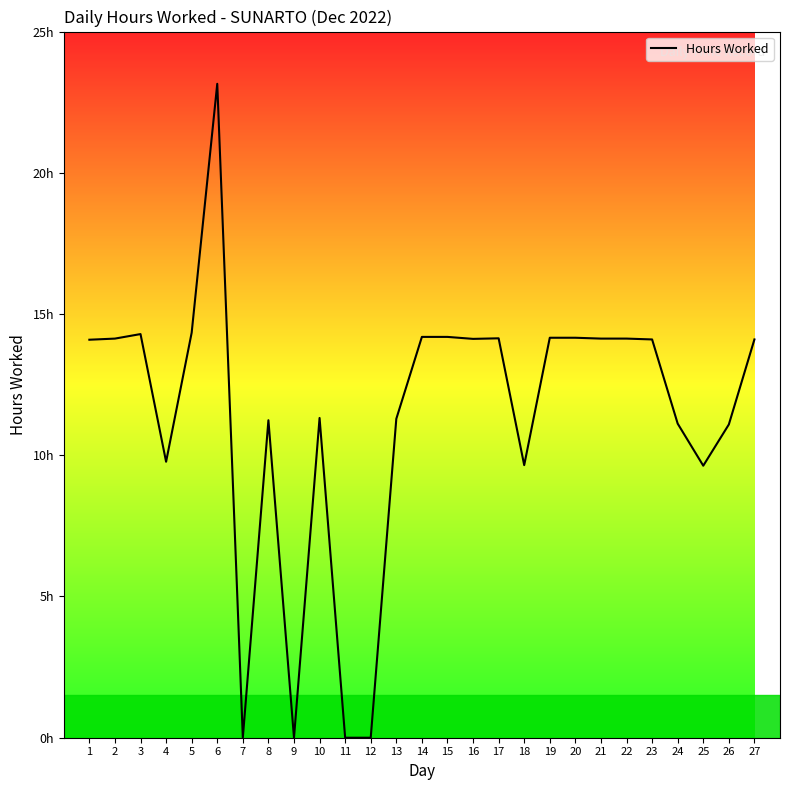

Does the chart have visible grid lines?

No